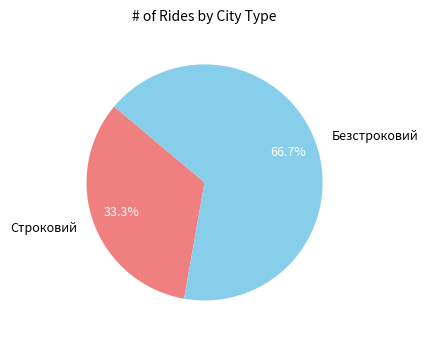

Combined, do Безстроковий and Строковий account for over 50%?

Yes